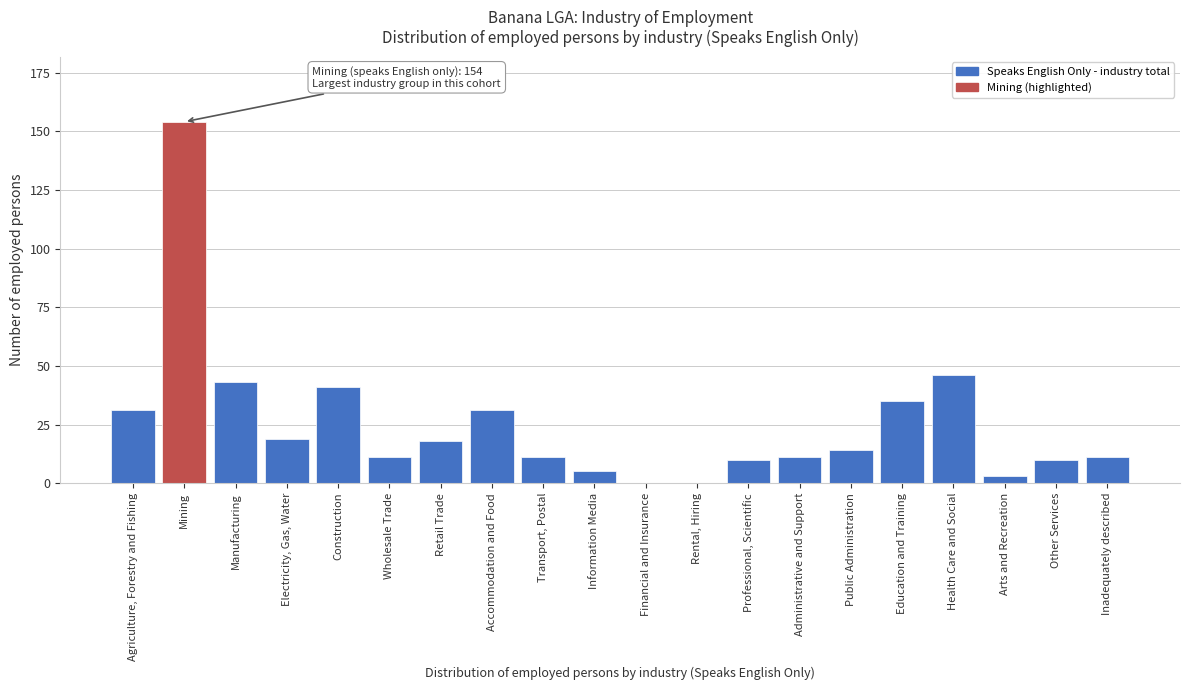

Reading left to right, extract all data points from this chart.

Agriculture, Forestry and Fishing=31	Mining=154	Manufacturing=43	Electricity, Gas, Water=19	Construction=41	Wholesale Trade=11	Retail Trade=18	Accommodation and Food=31	Transport, Postal=11	Information Media=5	Financial and Insurance=0	Rental, Hiring=0	Professional, Scientific=10	Administrative and Support=11	Public Administration=14	Education and Training=35	Health Care and Social=46	Arts and Recreation=3	Other Services=10	Inadequately described=11